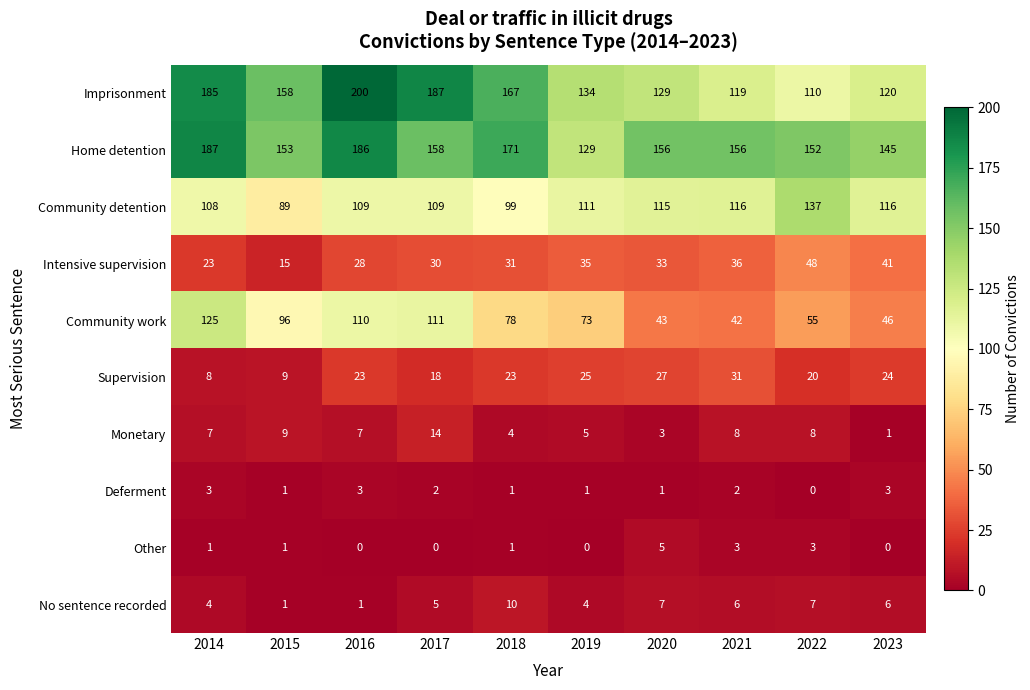

What is the sum of the No sentence recorded values at 2015 and 2018?

11